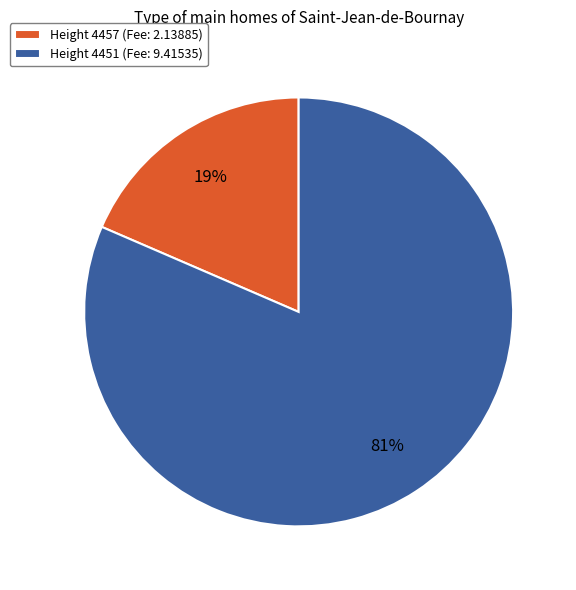

Rank the categories by value from lowest to highest.

Height 4457 (Fee: 2.13885), Height 4451 (Fee: 9.41535)